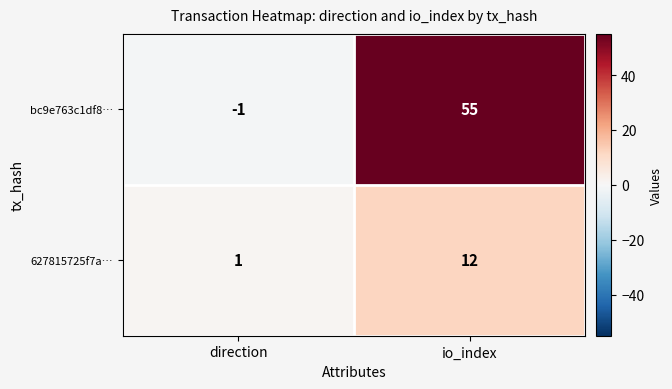

The bc9e763c1df8… series shows -1 at direction. True or false?

True